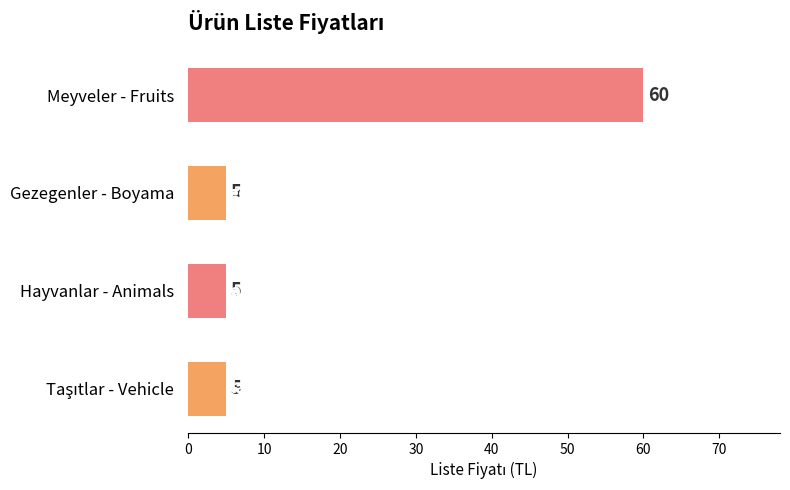

What is the greatest value displayed?

60